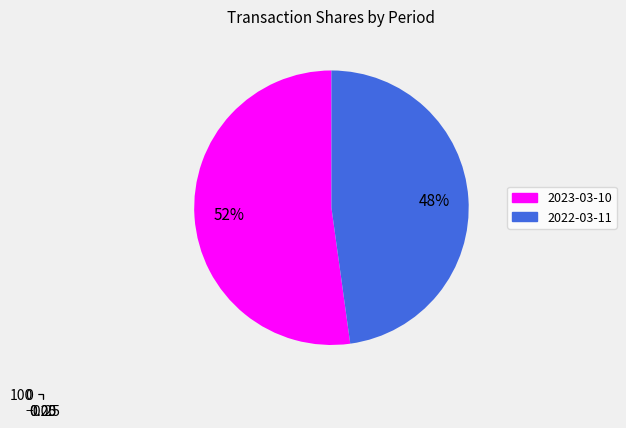

True or false: 2023-03-10 accounts for 44% of the total.

False